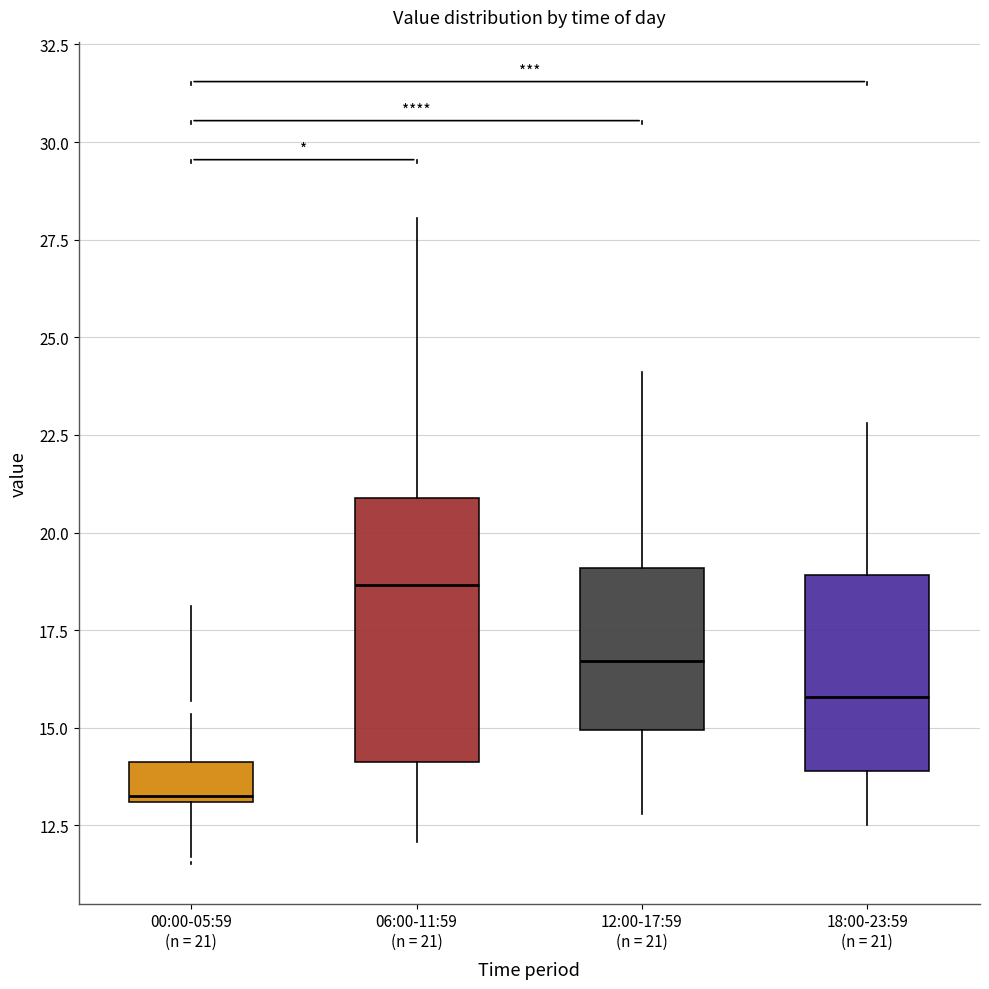

Reading left to right, transcribe this box plot: for each box, give where its median line is, the range the box spans, and where its two whiskers end, as read against the y-axis. The values are not printed on the chart, so give them approximately, as read against the axis.

00:00-05:59 (n = 21): median 13.5, box 13.0 to 14.0, whiskers 11.5 to 15.5
06:00-11:59 (n = 21): median 18.5, box 14.0 to 21.0, whiskers 12.0 to 28.0
12:00-17:59 (n = 21): median 16.5, box 15.0 to 19.0, whiskers 13.0 to 24.0
18:00-23:59 (n = 21): median 16.0, box 14.0 to 19.0, whiskers 12.5 to 23.0